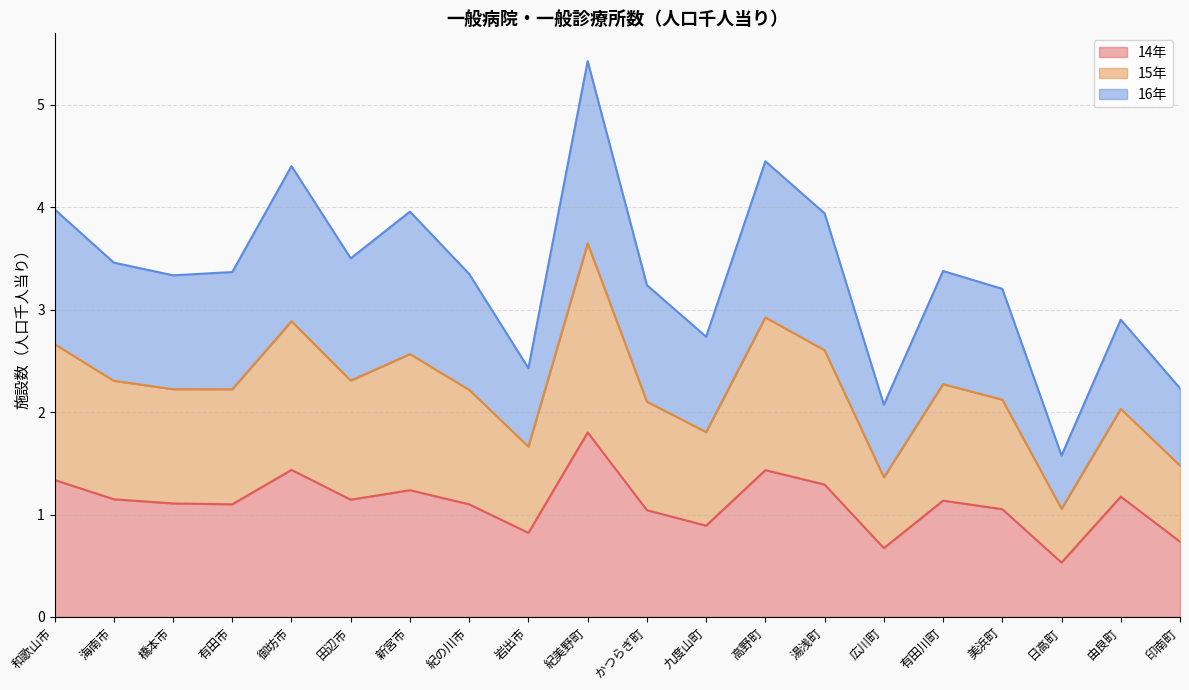

At which category is the sum across all series the highest?

紀美野町